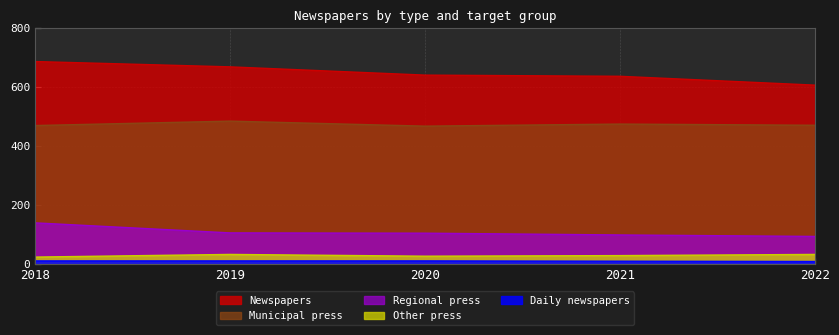

True or false: Municipal press and Newspapers intersect in this chart.

False